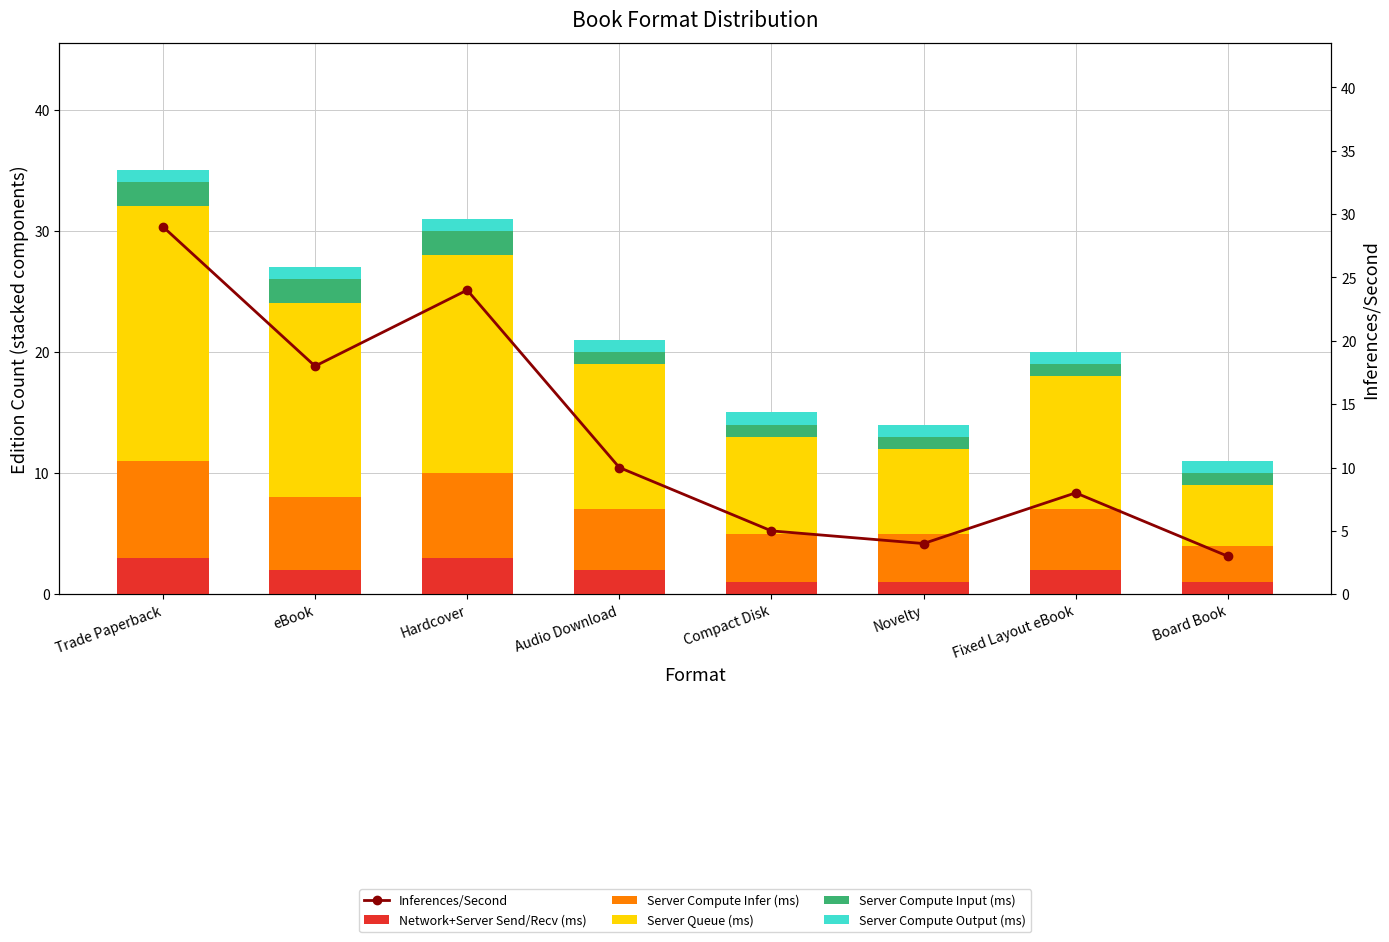

List the series in order of their peak value, lowest first.

Server Compute Output (ms), Server Compute Input (ms), Network+Server Send/Recv (ms), Server Compute Infer (ms), Server Queue (ms), Inferences/Second